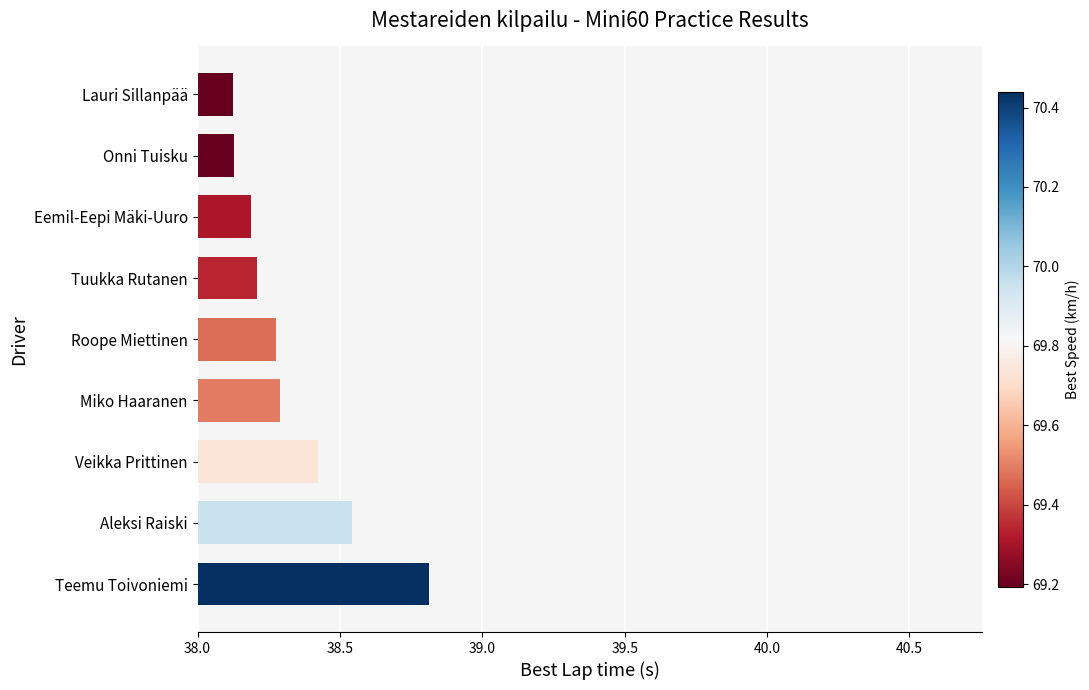

The chart shows a value of 38.1 at Onni Tuisku. True or false?

True